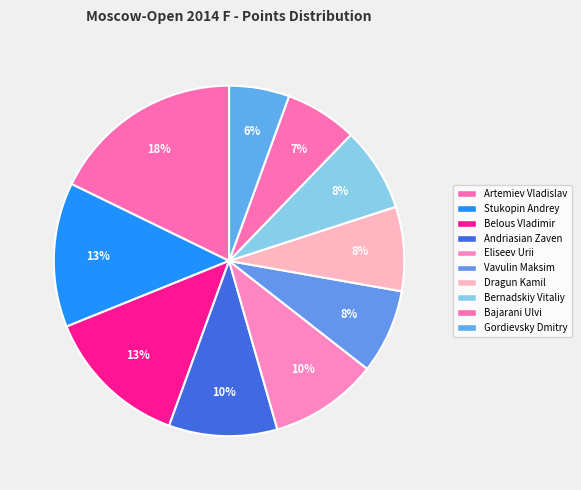

Approximately how many times larger is the value at Eliseev Urii compared to Gordievsky Dmitry?

1.8